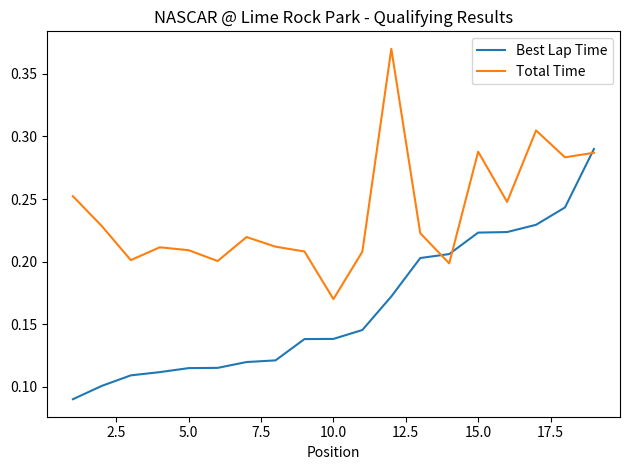

Rank the series by their average value, from lowest to highest.

Best Lap Time, Total Time